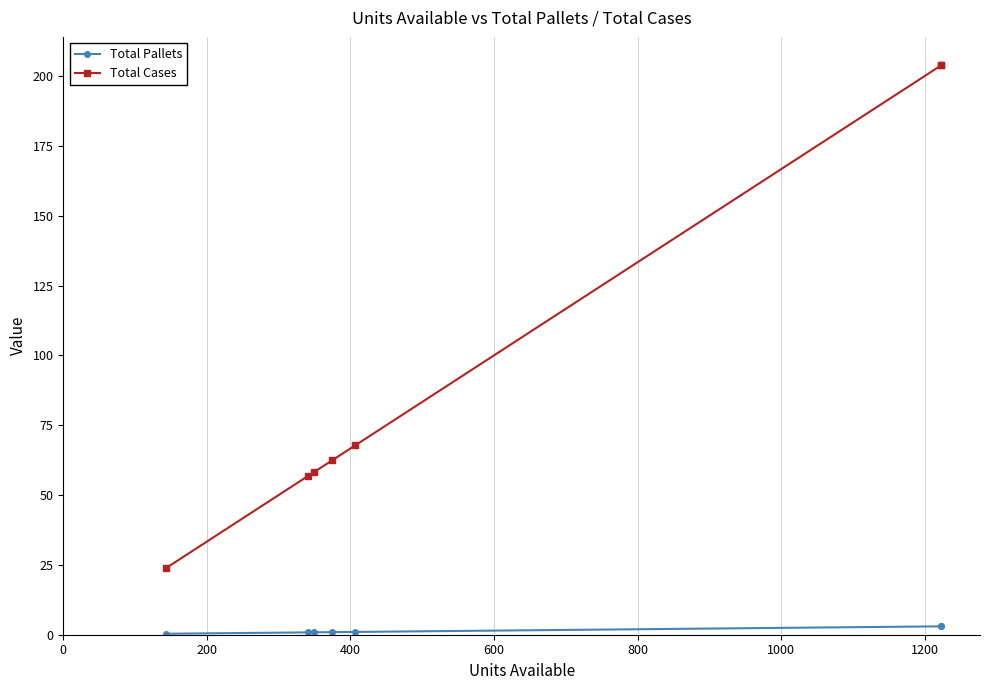

Rank the series by their average value, from highest to lowest.

Total Cases, Total Pallets